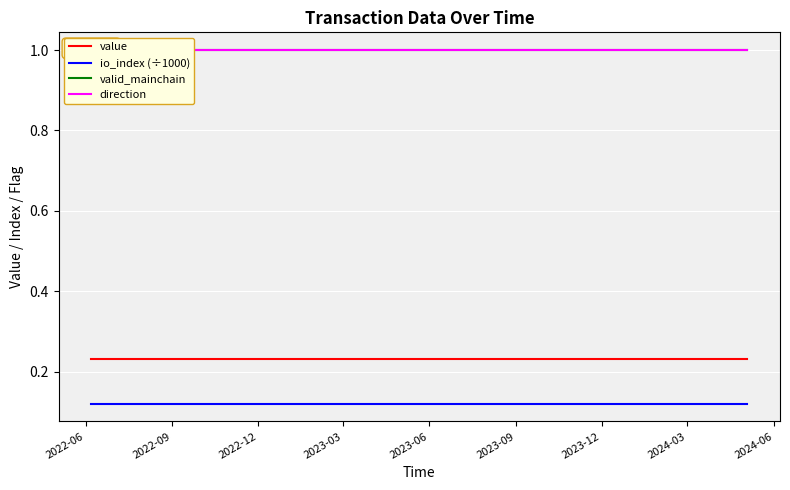

True or false: io_index (÷1000) and value cross at least once.

False